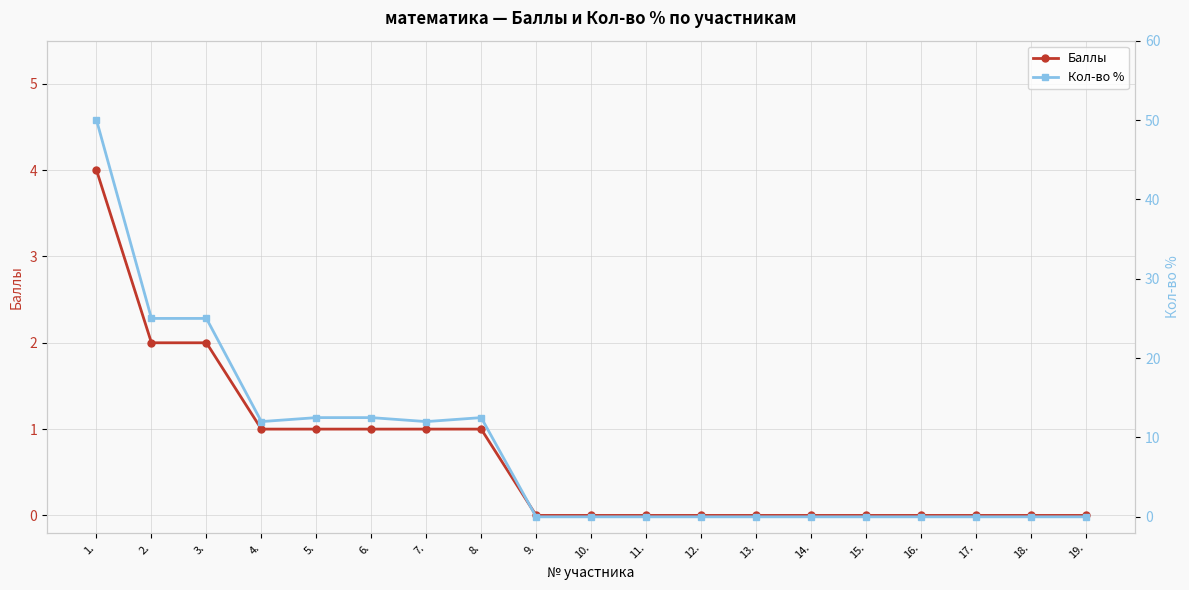

True or false: Кол-во % has a value of 18.5 at 7..

False